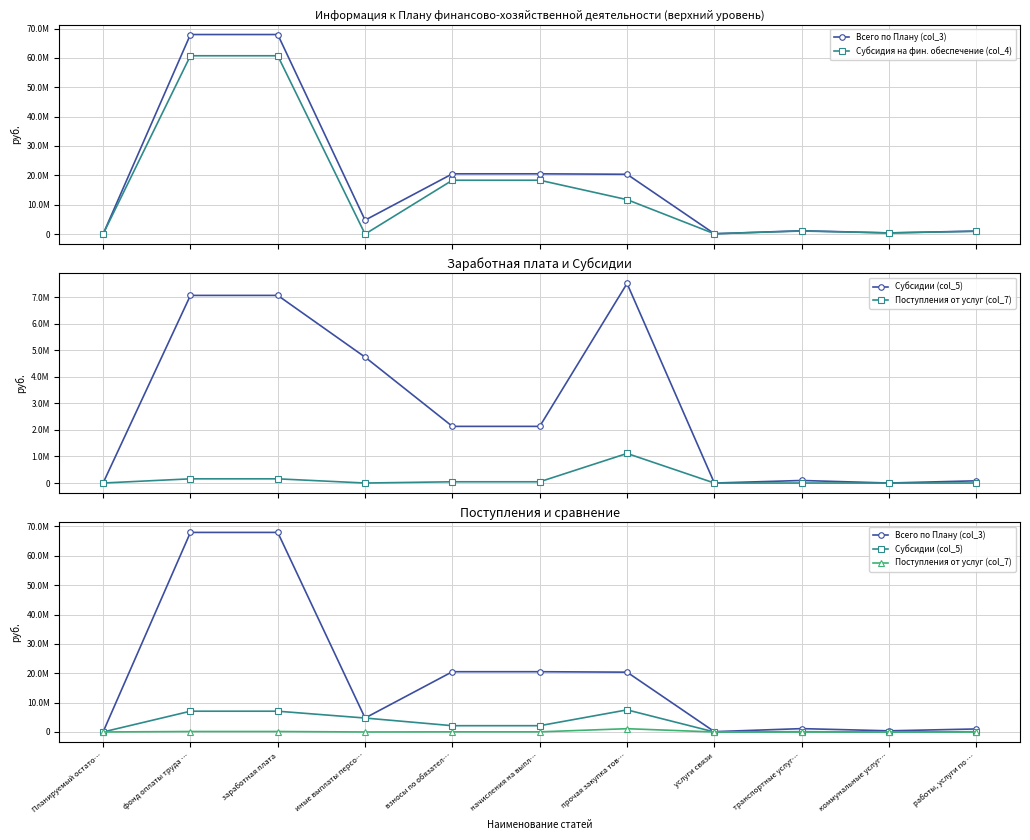

What is the label of the 6th point from the left?

начисления на выпл…